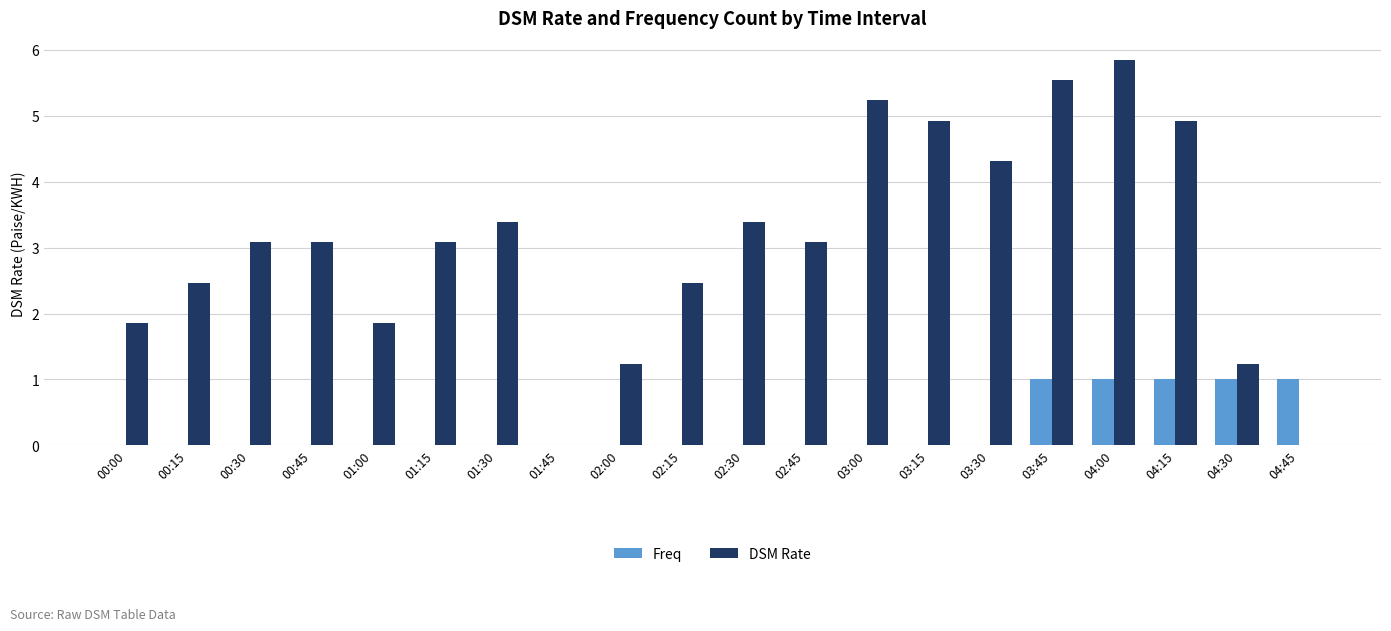

True or false: DSM Rate has a value of 3.4 at 02:30.

True